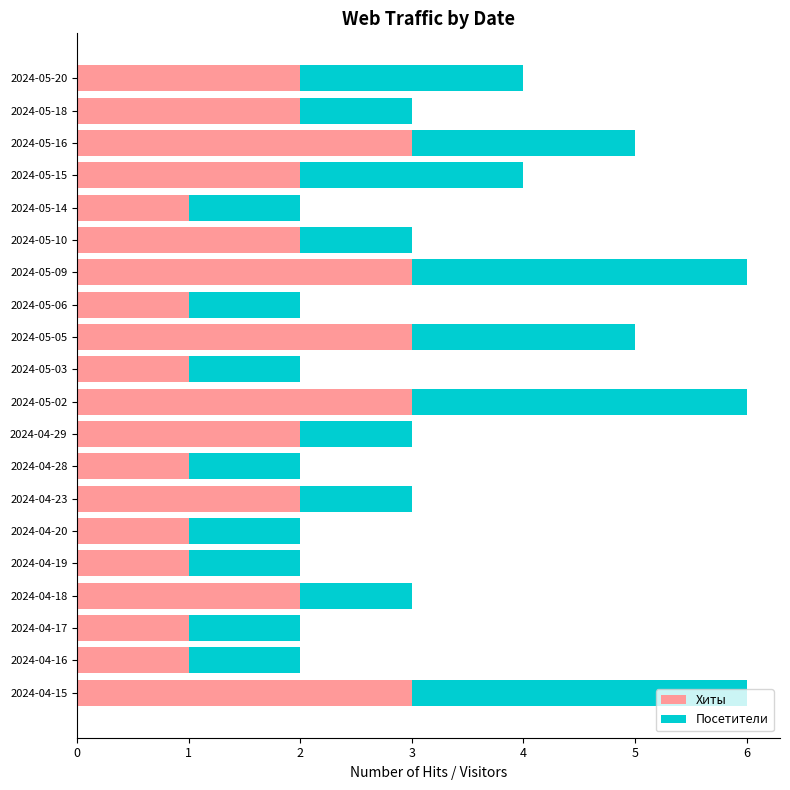

What is the sum of the Хиты values at 2024-05-16 and 2024-05-14?

4